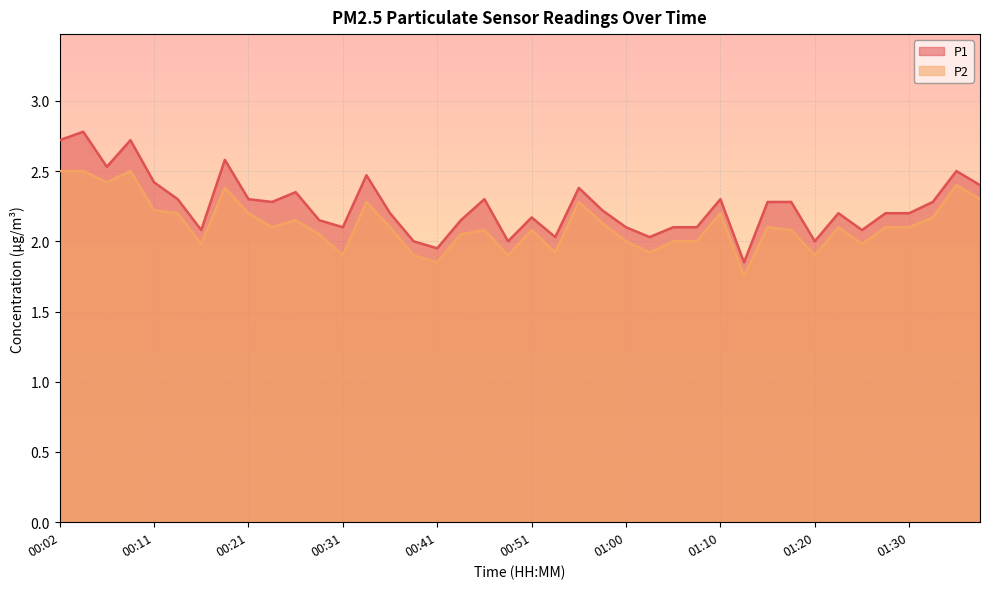

Where is P2 nearest to the value 2?

01:00